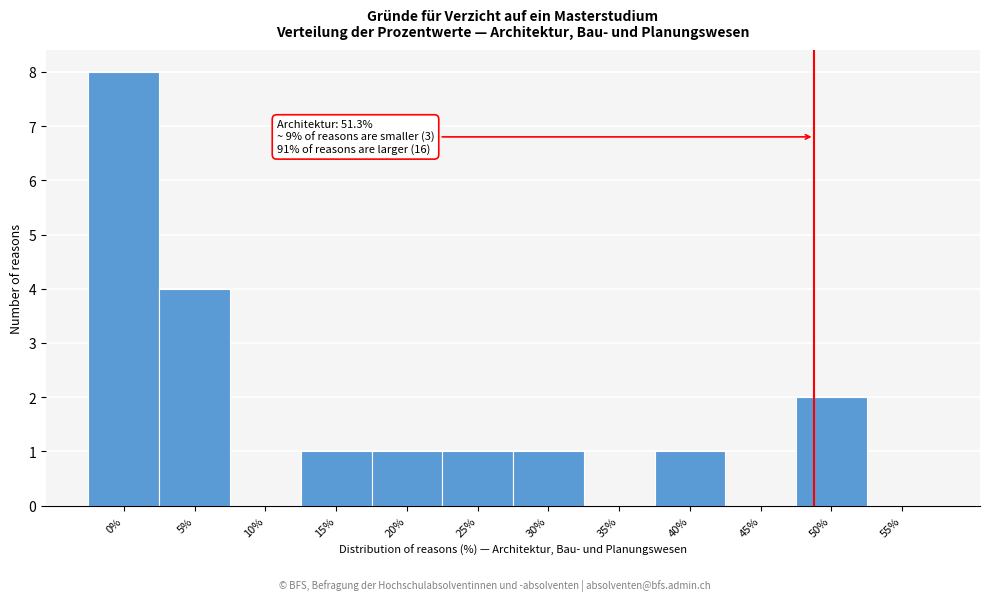

Reading left to right, list all the values displayed in this chart.

0%=8	5%=4	10%=0	15%=1	20%=1	25%=1	30%=1	35%=0	40%=1	45%=0	50%=2	55%=0